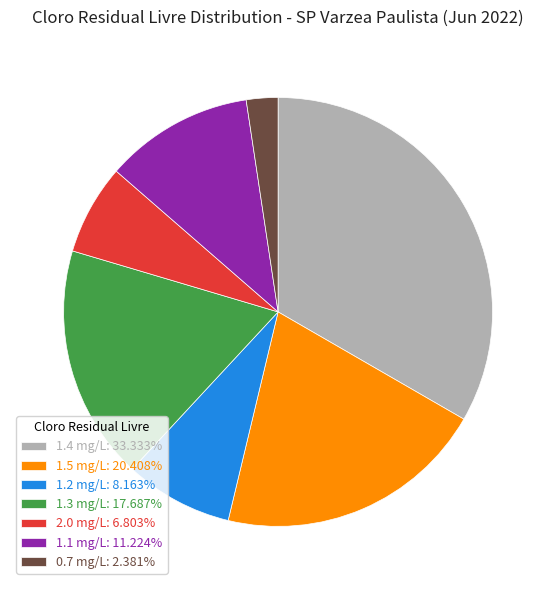

How many segments does this pie chart have?

7